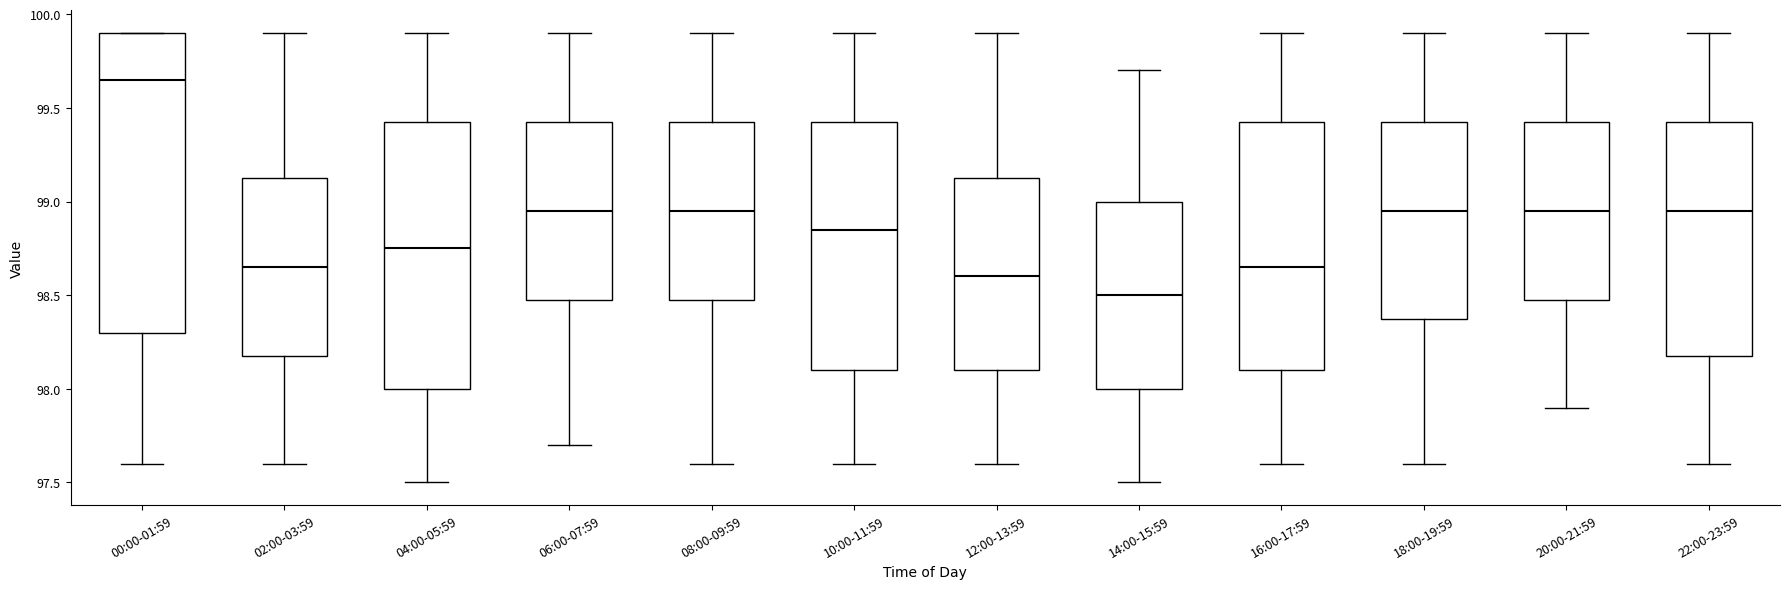

Which box's median line is the highest?

00:00-01:59